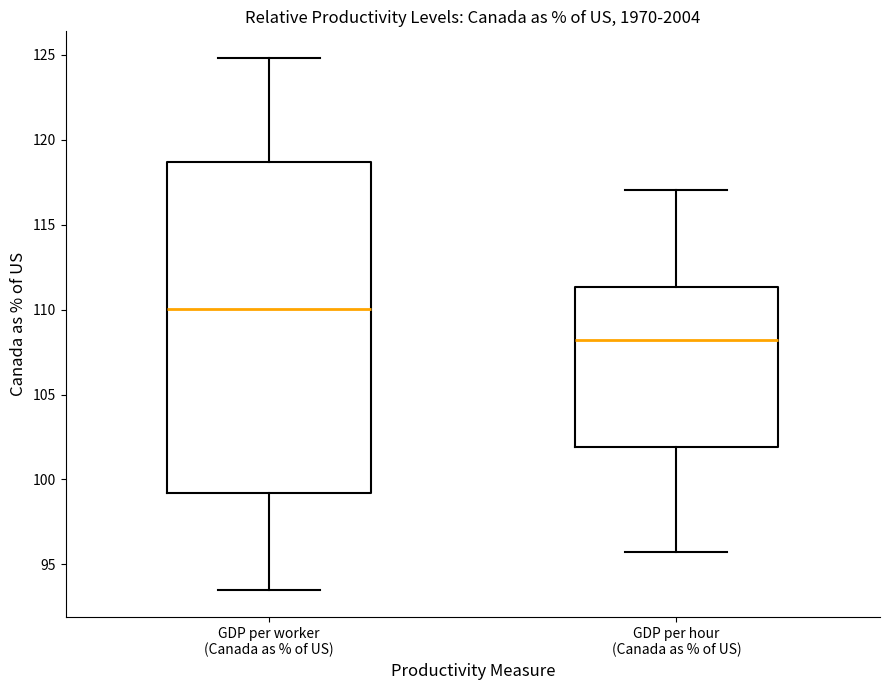

Which box has the highest median line?

GDP per worker (Canada as % of US)